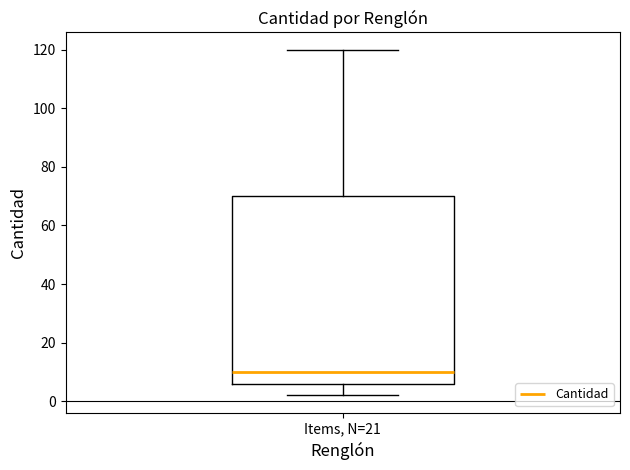

Read this box plot against the y-axis: the position of the median line, the range covered by the box, and the ends of both whiskers. The values are not printed on the chart, so give them approximately, as read against the axis.

median 10, box 6 to 70, whiskers 2 to 120